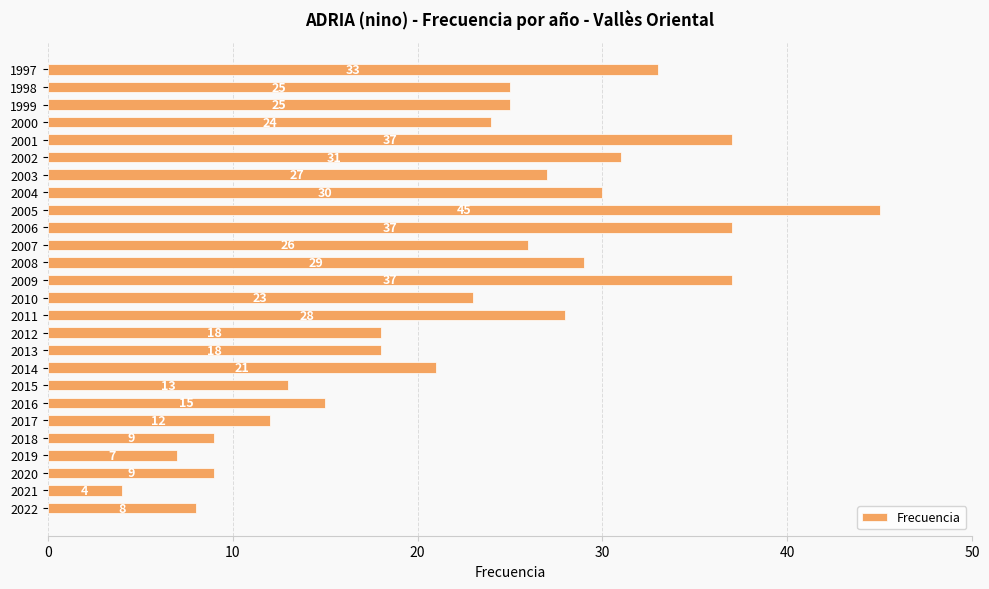

What is the average value?

23